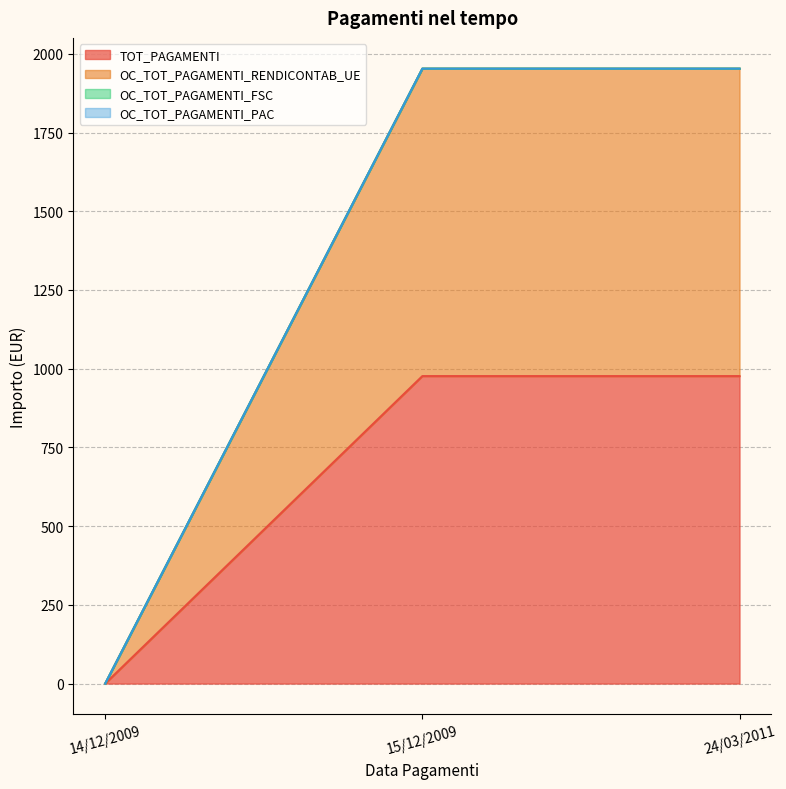

What value does the OC_TOT_PAGAMENTI_RENDICONTAB_UE series have at 15/12/2009?

1953.0